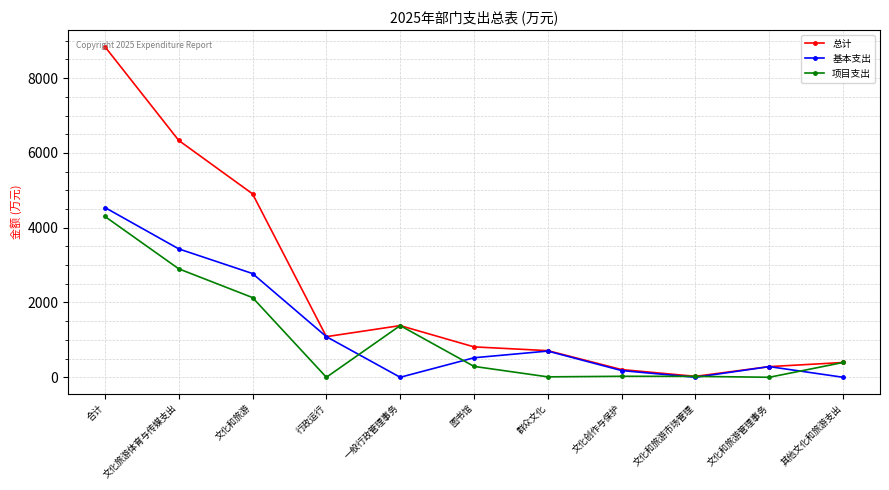

Rank the series by their average value, from lowest to highest.

项目支出, 基本支出, 总计